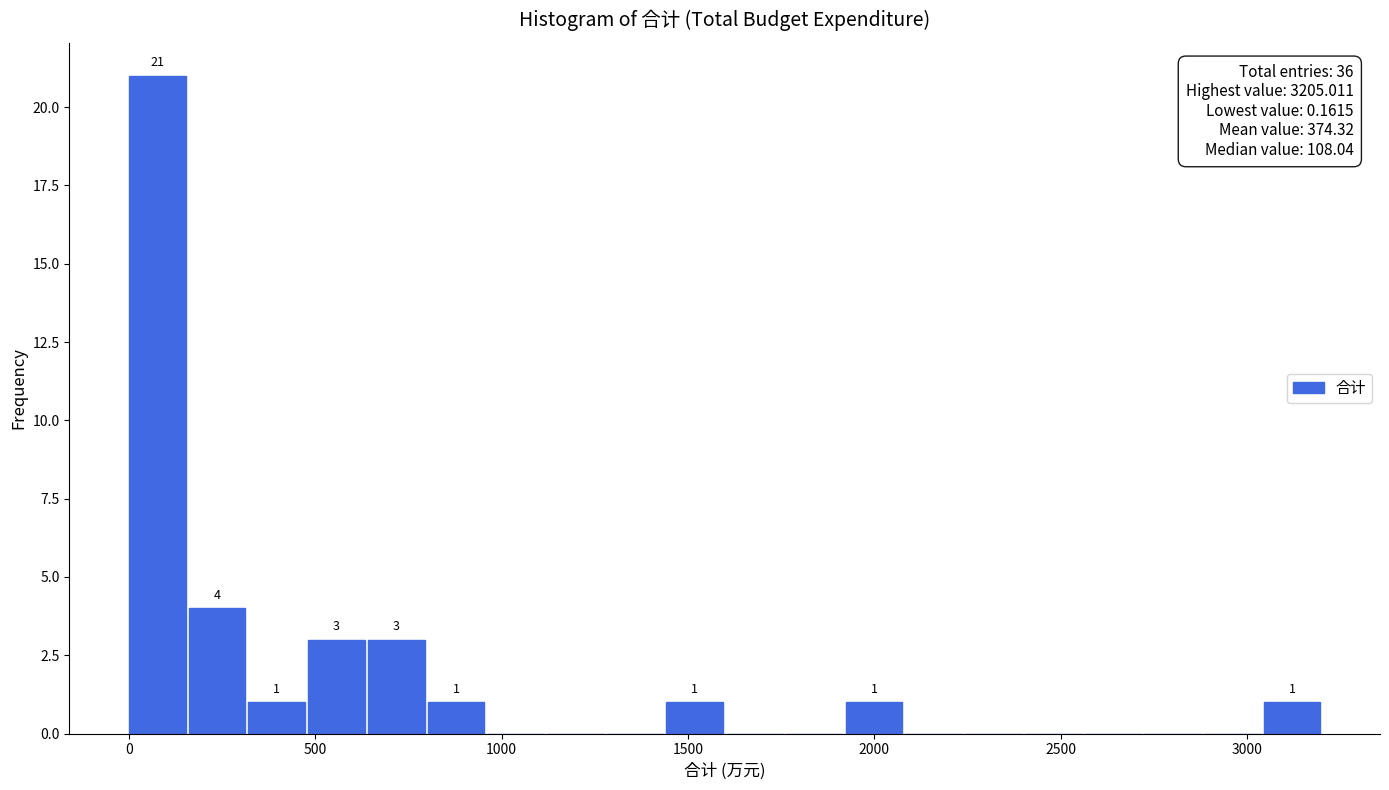

Around what value on the x-axis is the tallest bar? Give the approximate position of its centre, as read against the axis.

100